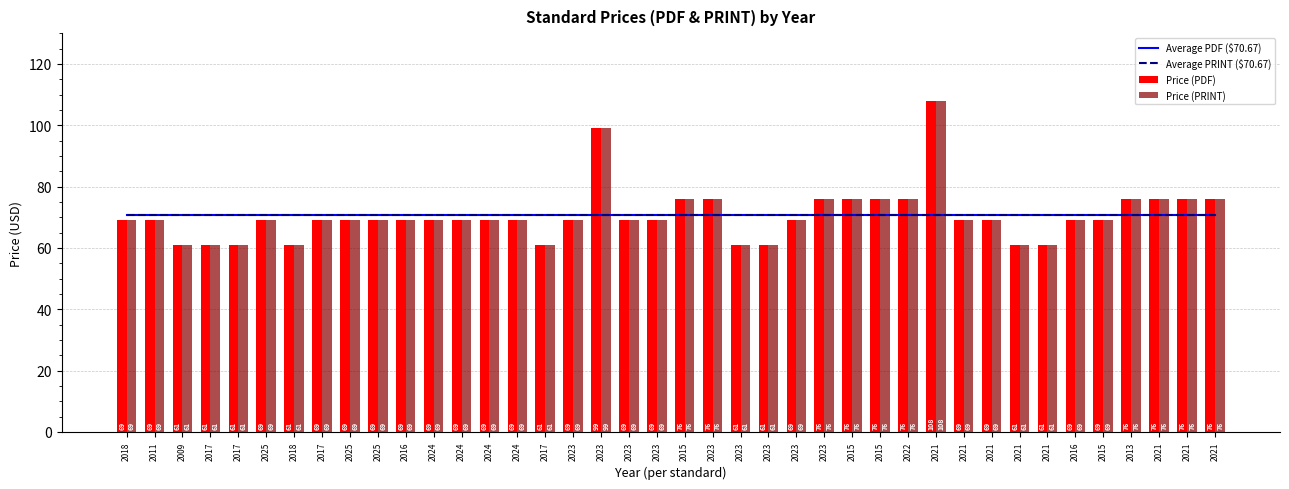

Which category has the lowest value in the Price (PDF) series?

2009